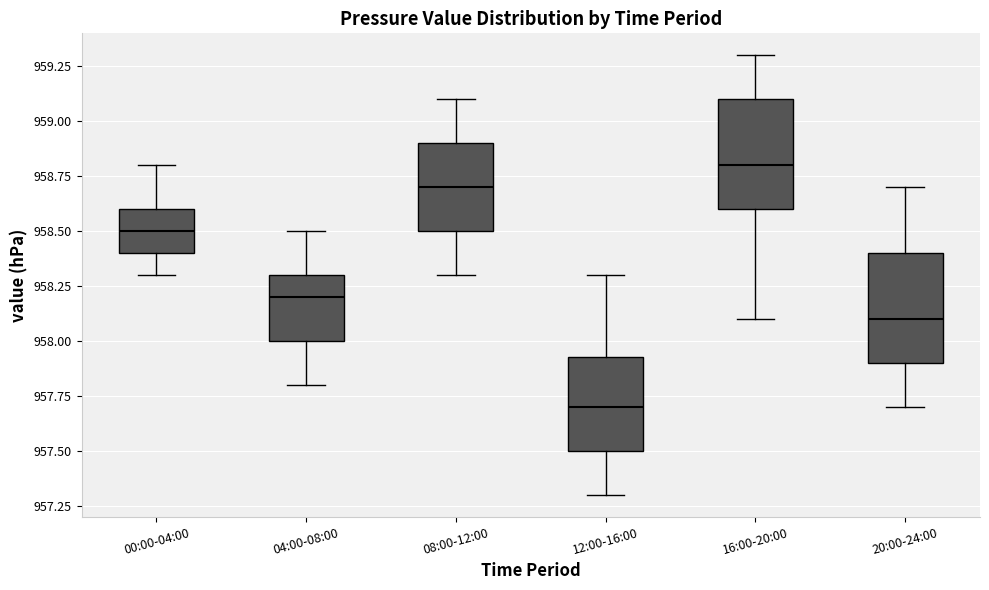

Reading left to right, transcribe this box plot: for each box, give where its median line is, the range the box spans, and where its two whiskers end, as read against the y-axis. The values are not printed on the chart, so give them approximately, as read against the axis.

00:00-04:00: median 958.50, box 958.40 to 958.60, whiskers 958.30 to 958.80
04:00-08:00: median 958.20, box 958.00 to 958.30, whiskers 957.80 to 958.50
08:00-12:00: median 958.70, box 958.50 to 958.90, whiskers 958.30 to 959.10
12:00-16:00: median 957.70, box 957.50 to 957.95, whiskers 957.30 to 958.30
16:00-20:00: median 958.80, box 958.60 to 959.10, whiskers 958.10 to 959.30
20:00-24:00: median 958.10, box 957.90 to 958.40, whiskers 957.70 to 958.70